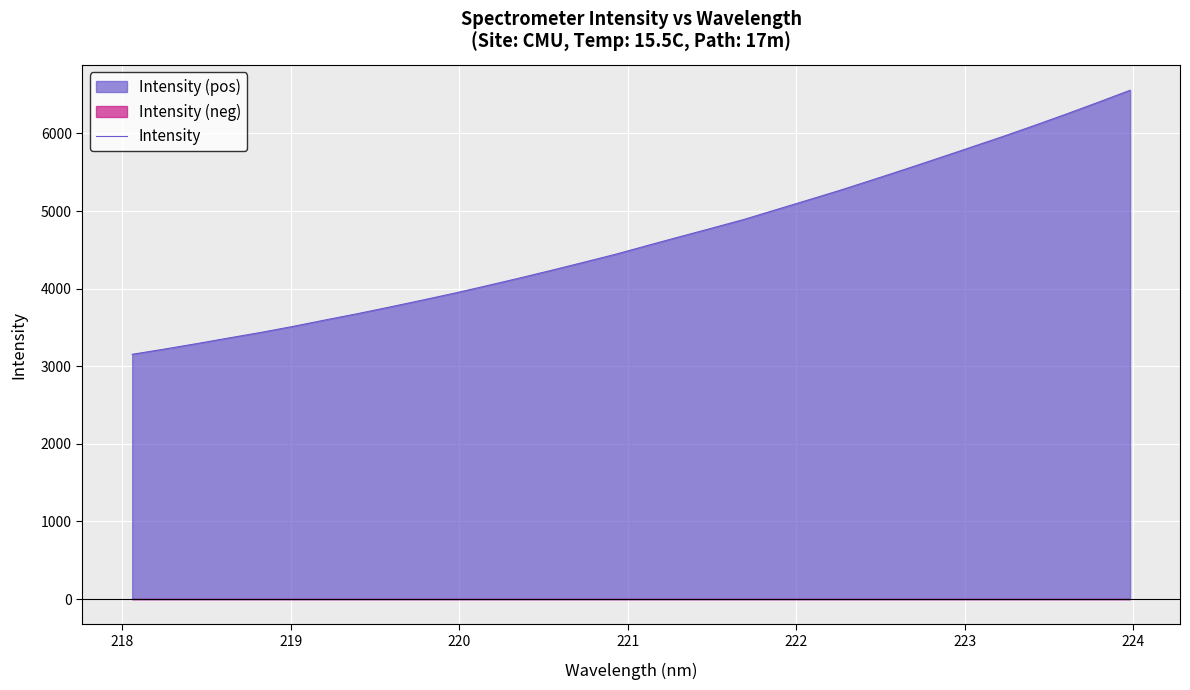

What is the maximum value for Intensity?

6557.4